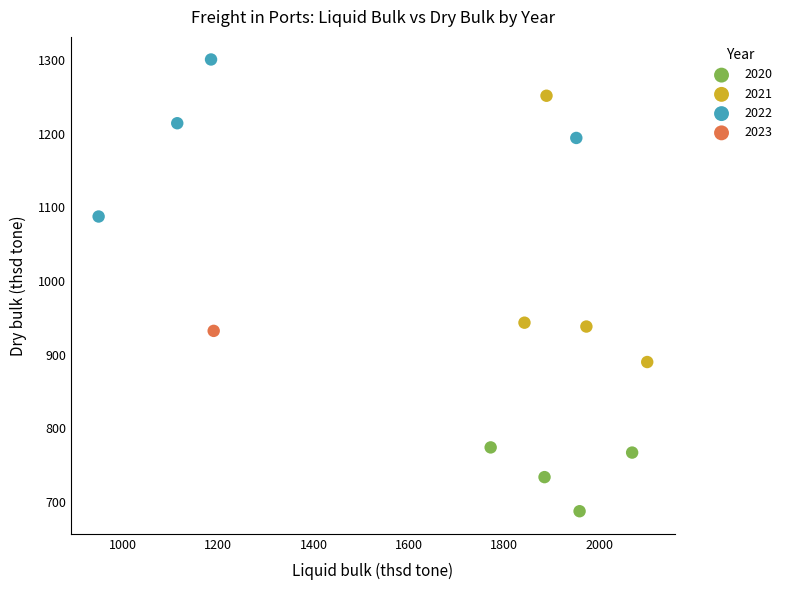

What are all the series names shown in the legend?

2020, 2021, 2022, 2023